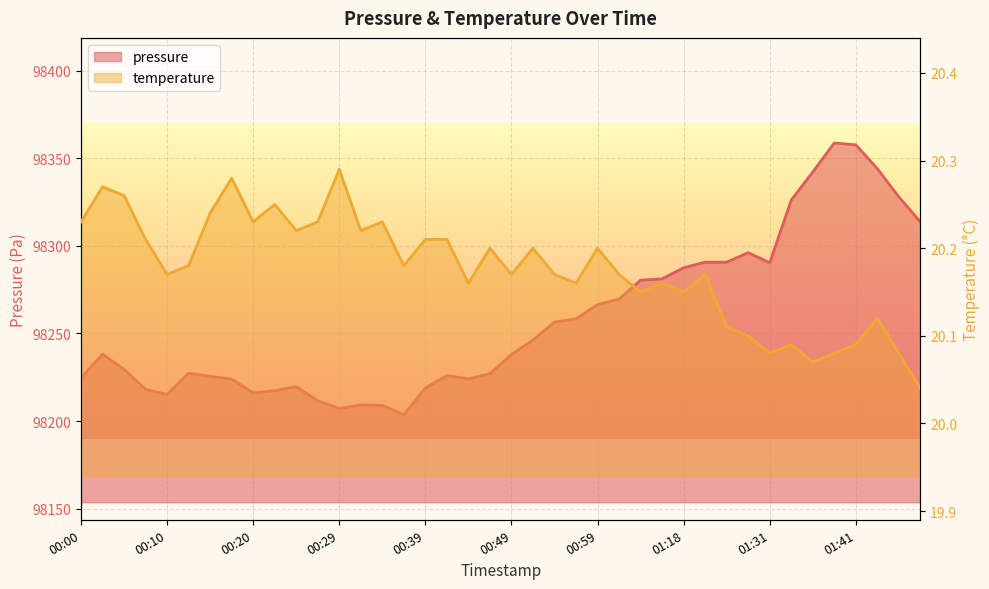

Is it true that temperature equals 27.4 at 00:59?

False